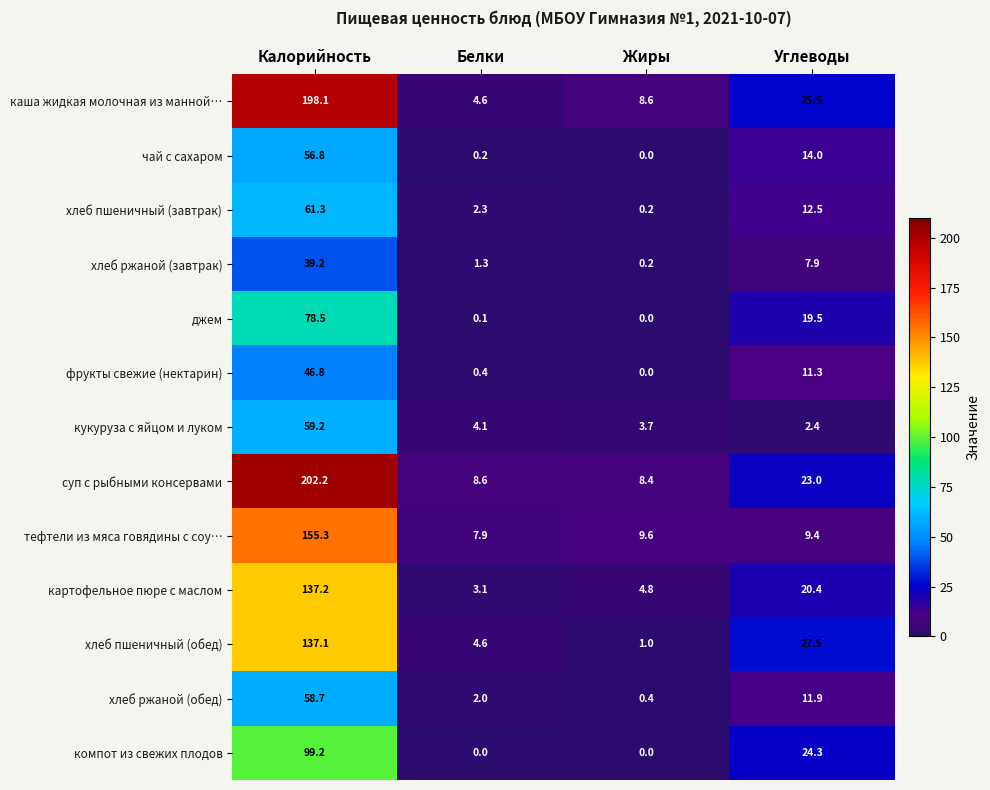

At which label does тефтели из мяса говядины с соу… first exceed 9?

Калорийность